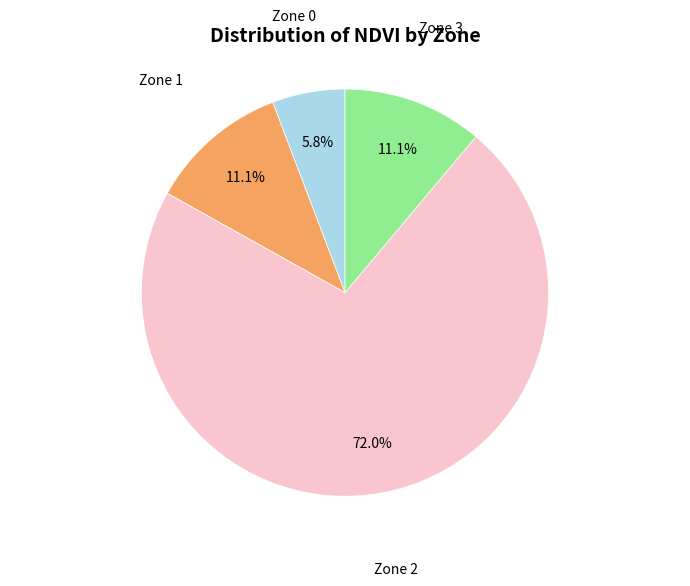

Is there any slice that represents more than half of the pie?

Yes